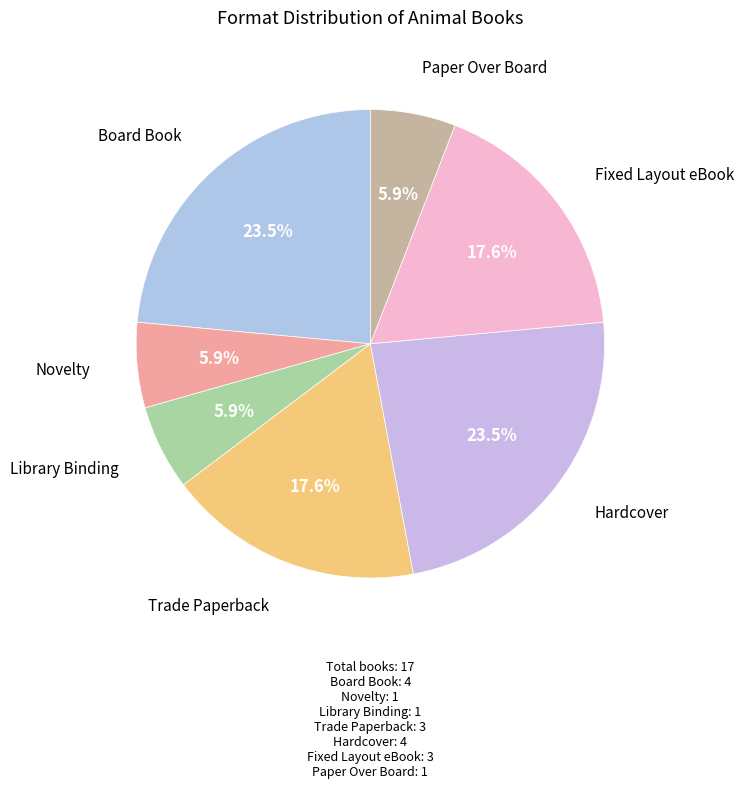

How many slices are in this pie chart?

7